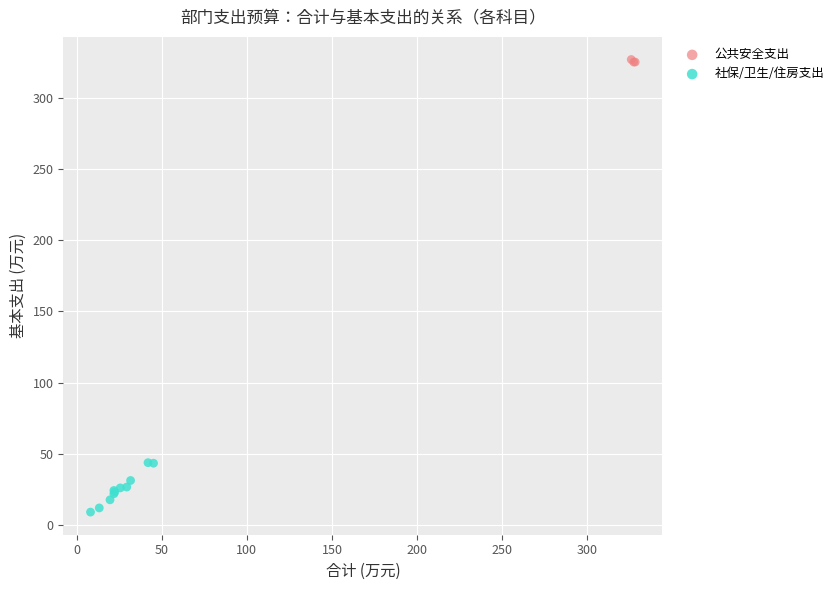

Which series has the widest spread of Y values?

社保/卫生/住房支出